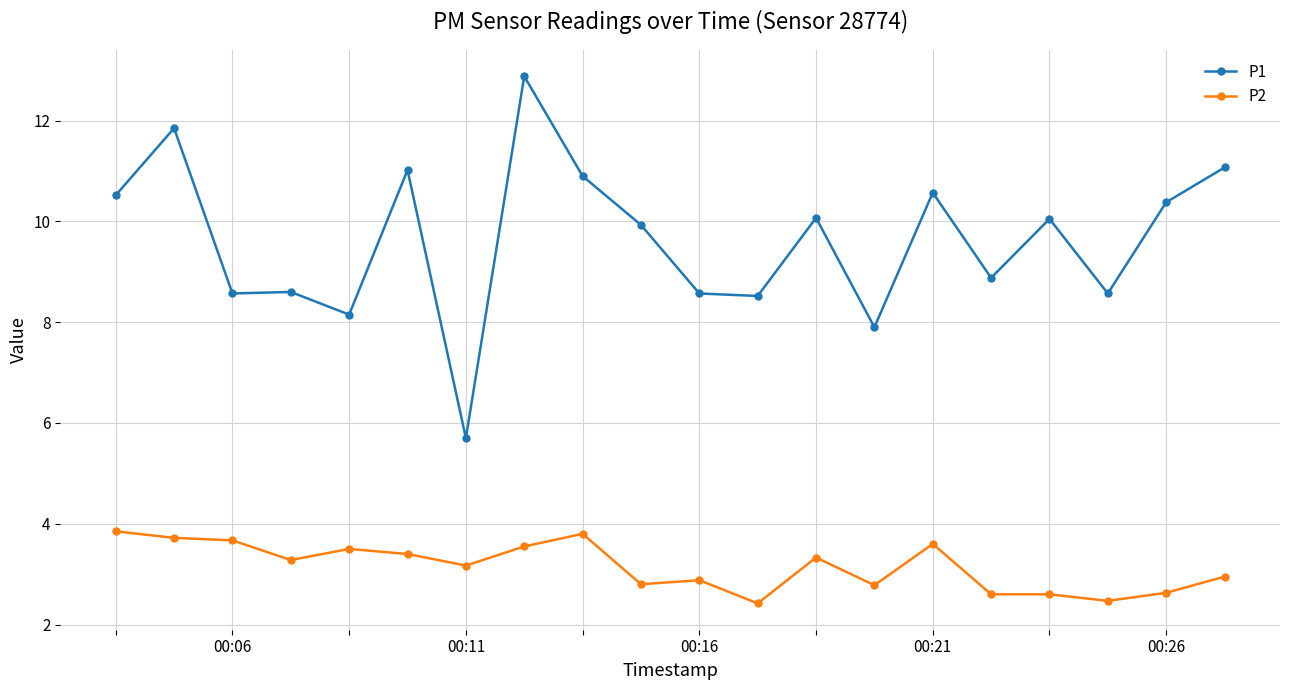

What is the difference between the maximum and second lowest values in the P2 series?

1.4